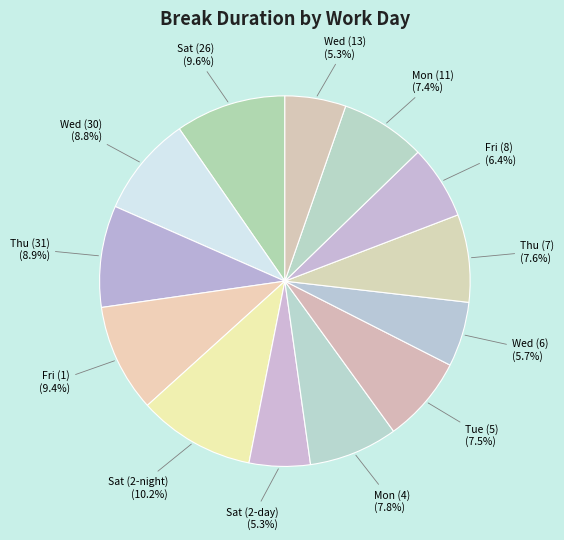

To the nearest percent, what is the difference between the largest and smallest slice percentages?

5%